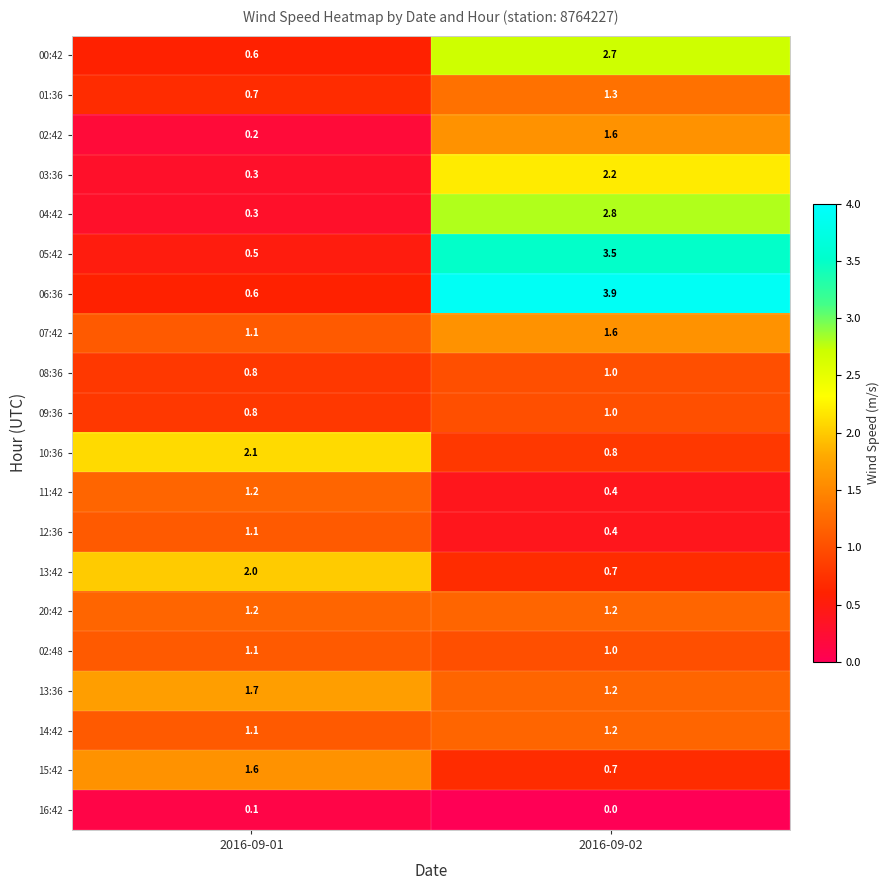

Read the 13:42 value at 2016-09-02.

0.7